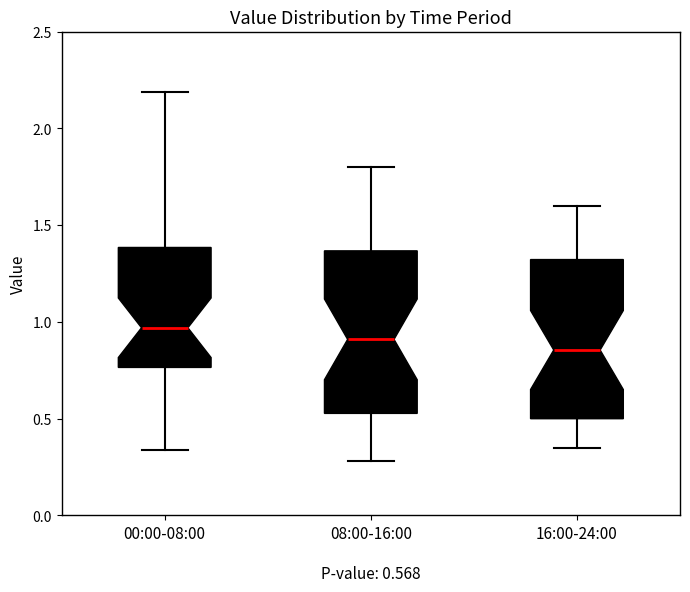

Which box's median line is the lowest?

16:00-24:00